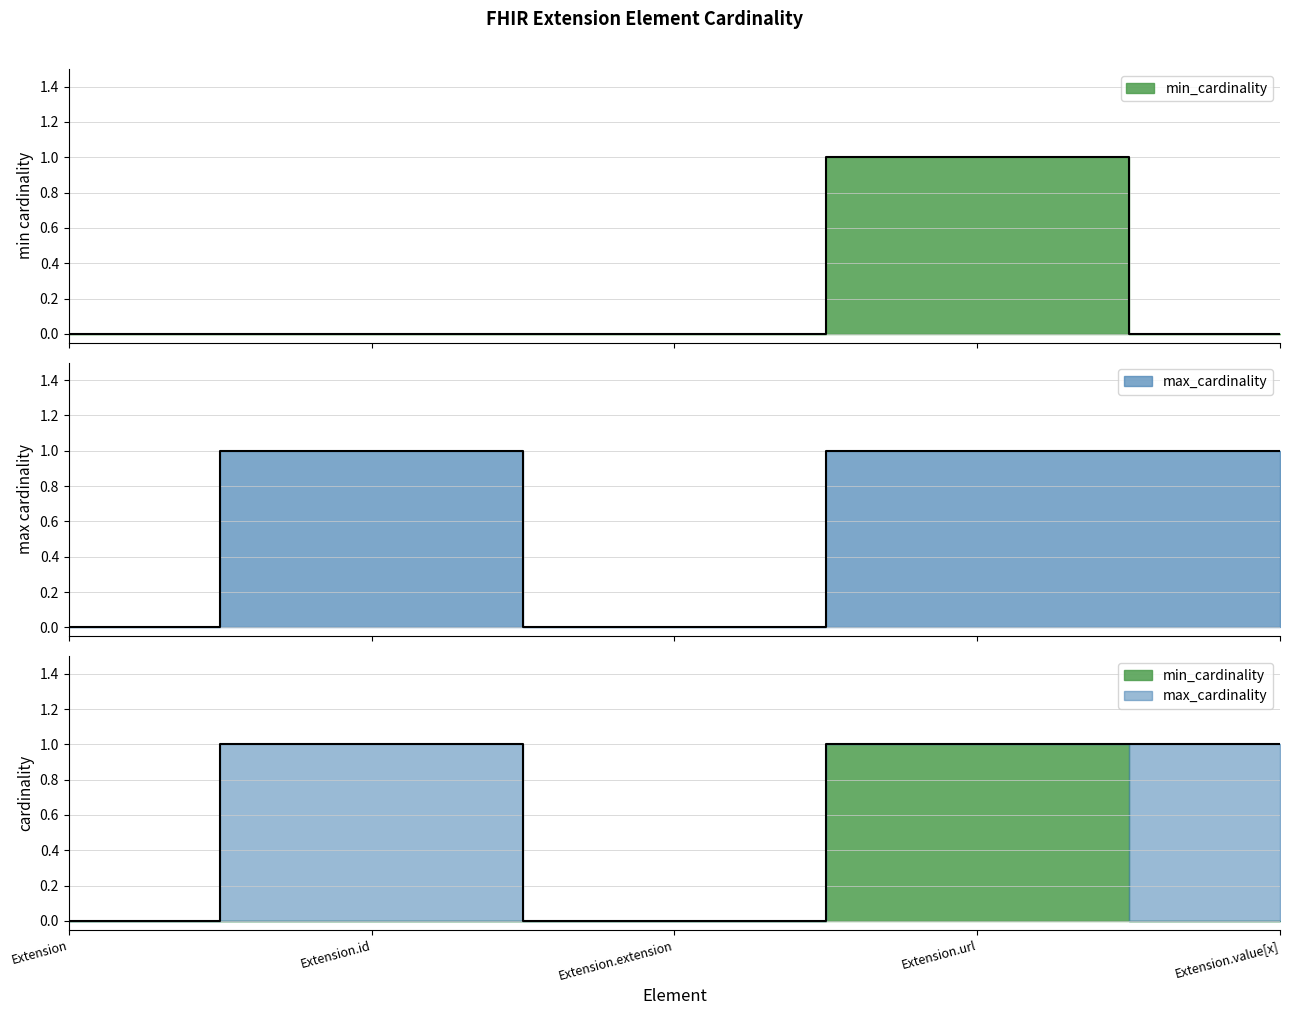

True or false: max_cardinality and min_cardinality cross at least once.

False